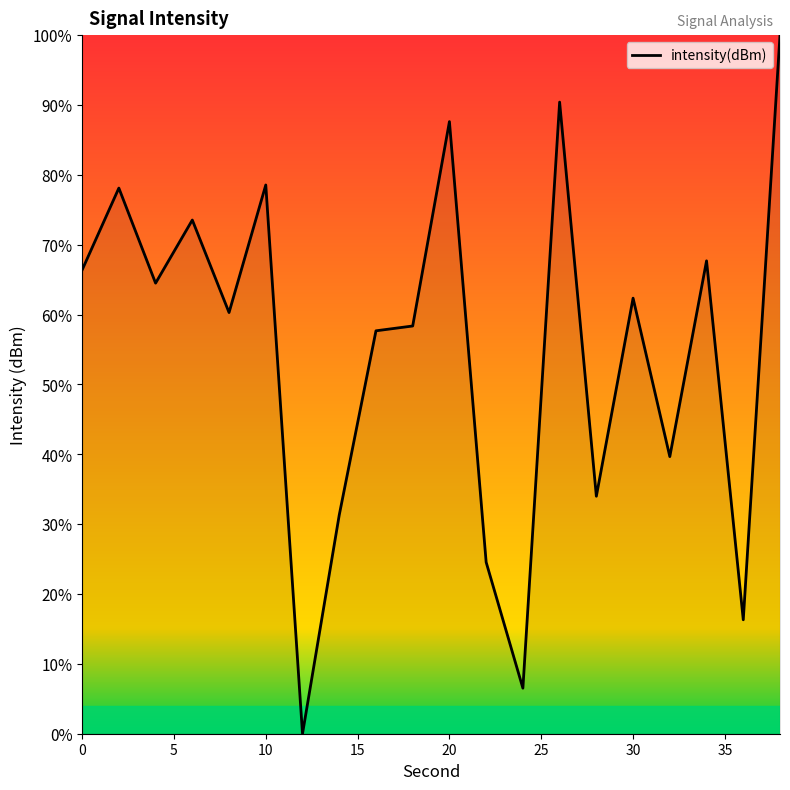

What is the average value?

54.9